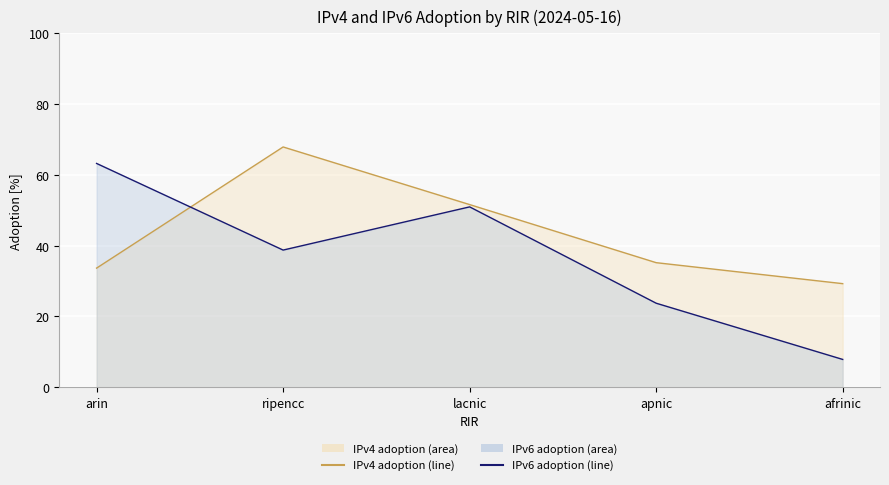

List the series in order of their overall mean, lowest first.

IPv6 adoption (line), IPv4 adoption (line)